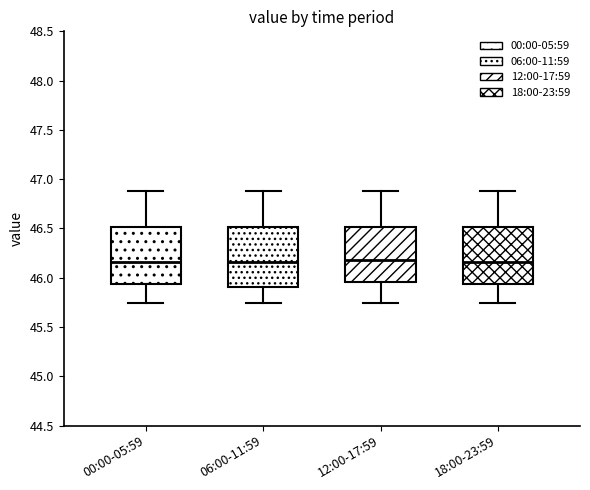

Where is the lower edge of the box for 00:00-05:59 on the y-axis? The values are not printed on the chart, so give them approximately, as read against the axis.

45.95